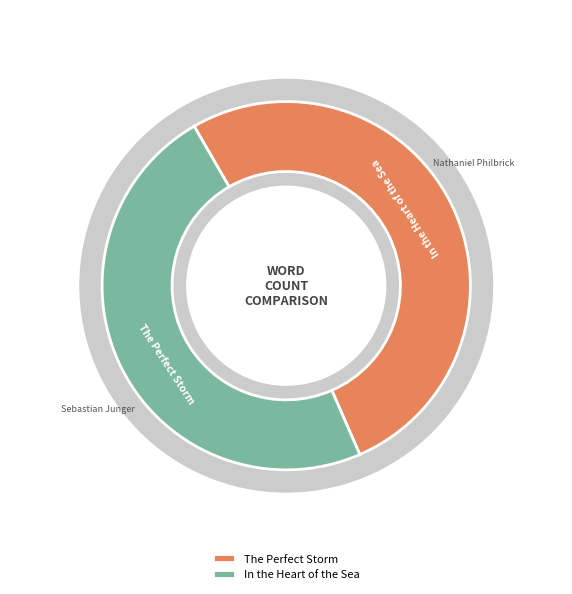

What percentage is the The Perfect Storm slice, to the nearest percent?

52%